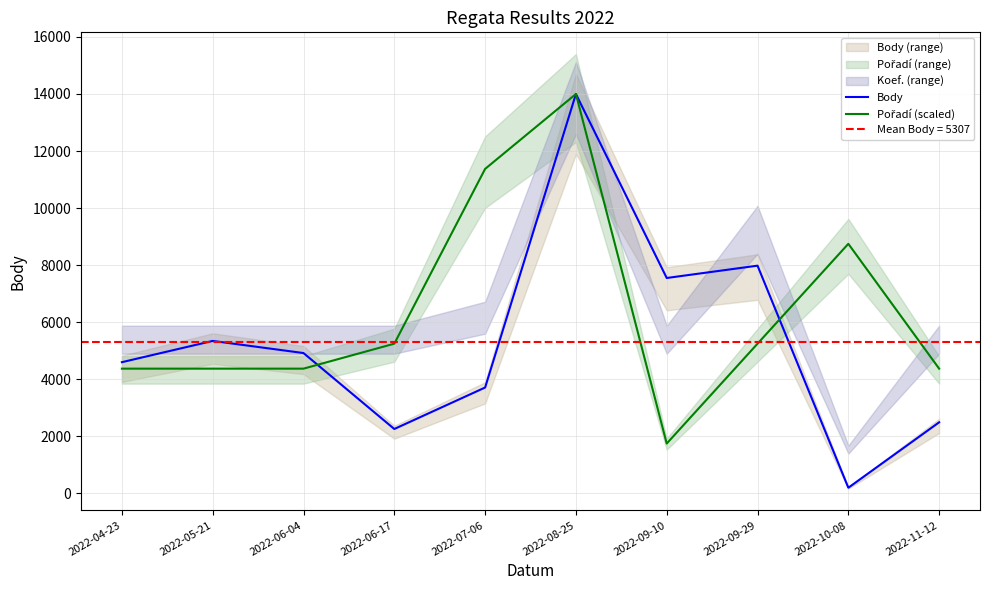

Does the chart have visible grid lines?

Yes